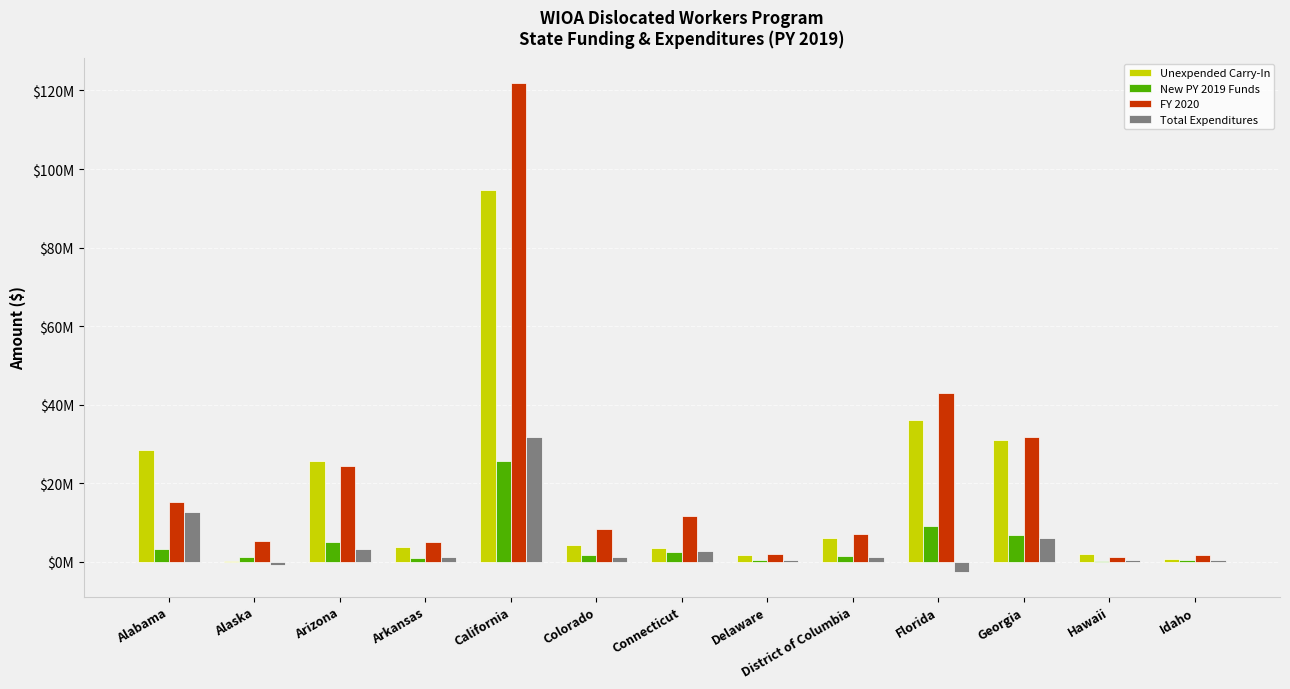

Which has a higher value, Arizona or Hawaii?

Arizona